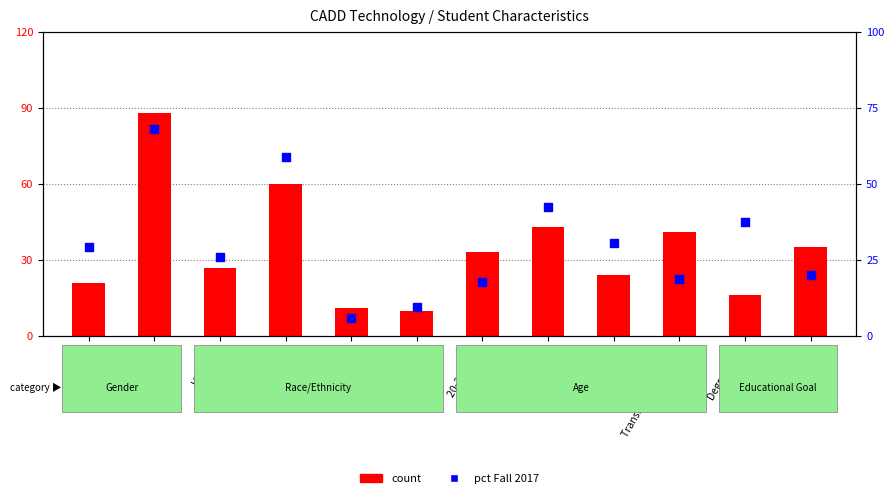

At which category is the sum across all series the highest?

Male